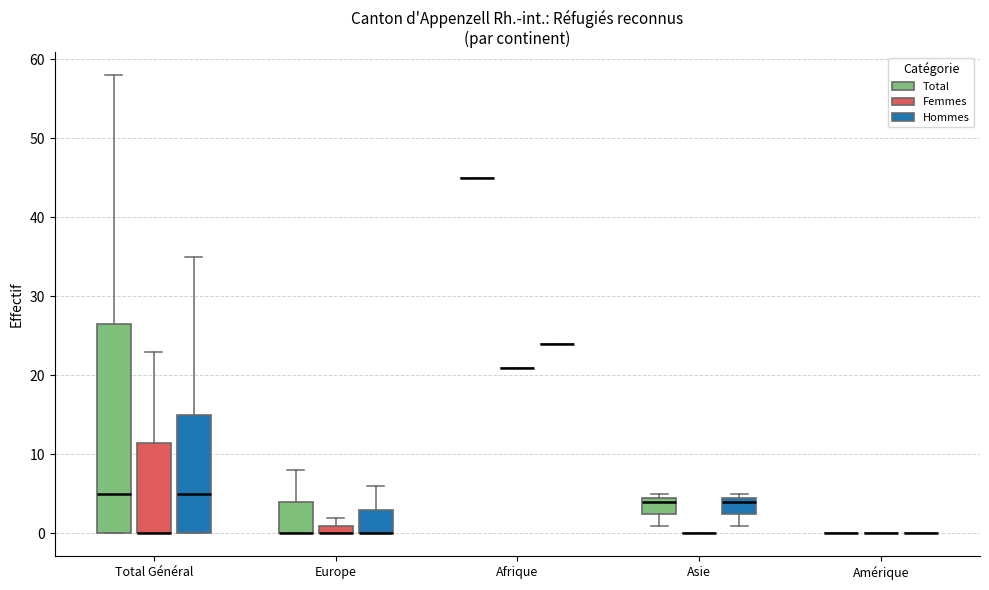

Comparing the boxes themselves (not the whiskers), which one is the tallest?

Total Général (Total)